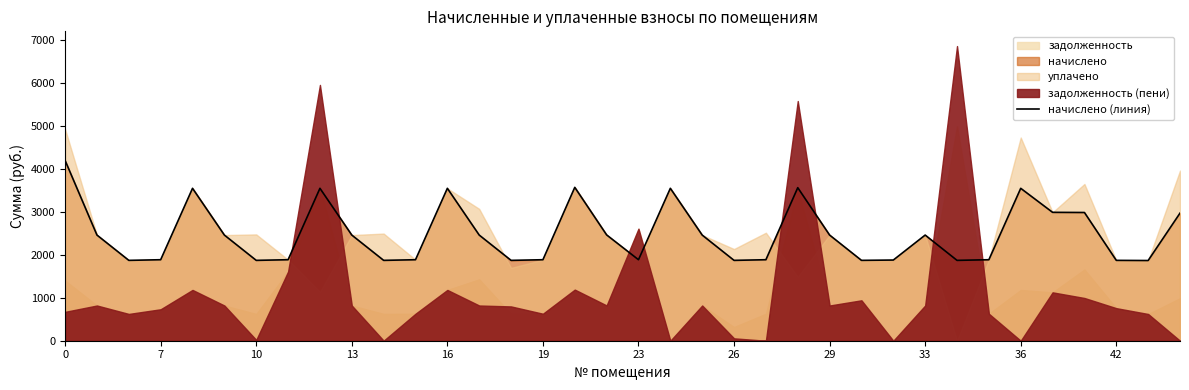

What is the maximum value for начислено (линия)?

4195.5